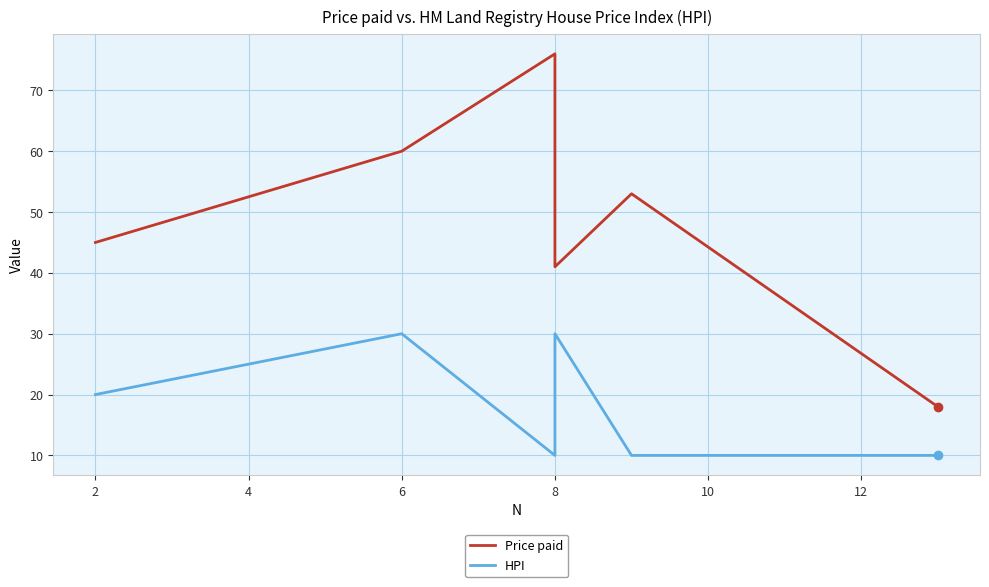

Does the chart have visible grid lines?

Yes